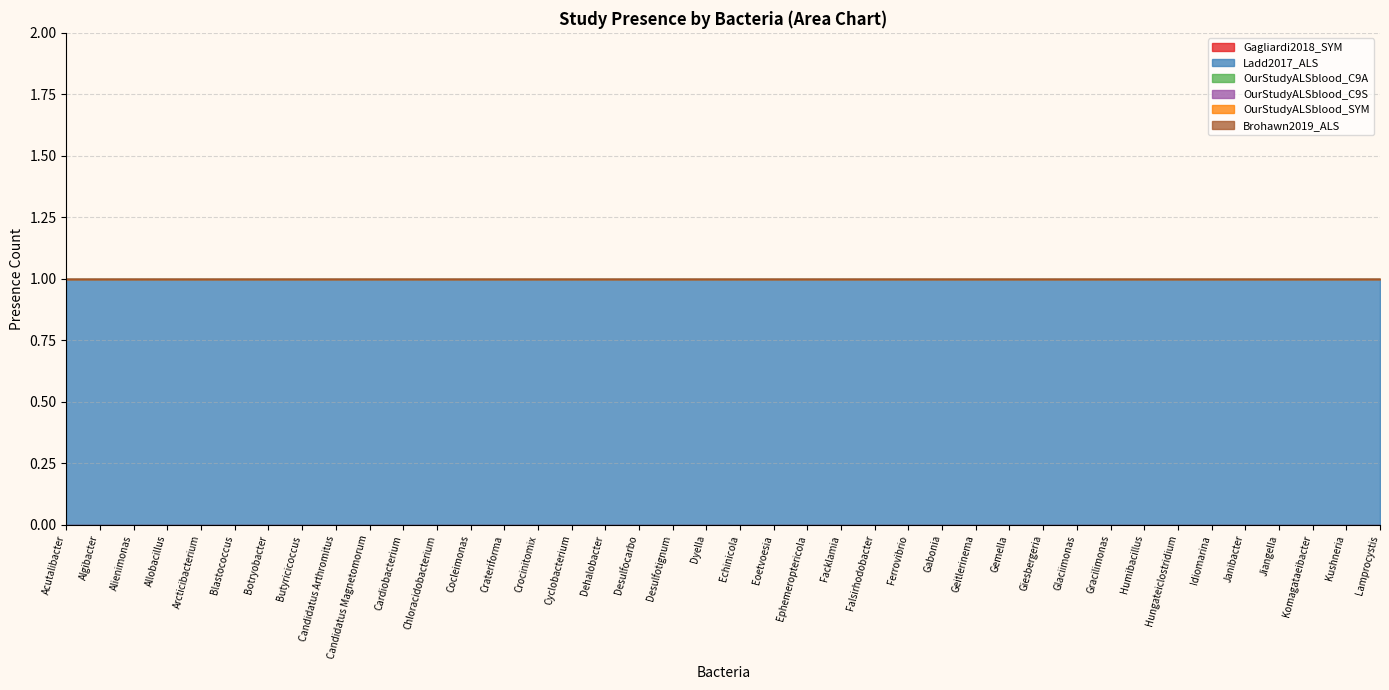

True or false: OurStudyALSblood_C9A and Gagliardi2018_SYM cross at least once.

False